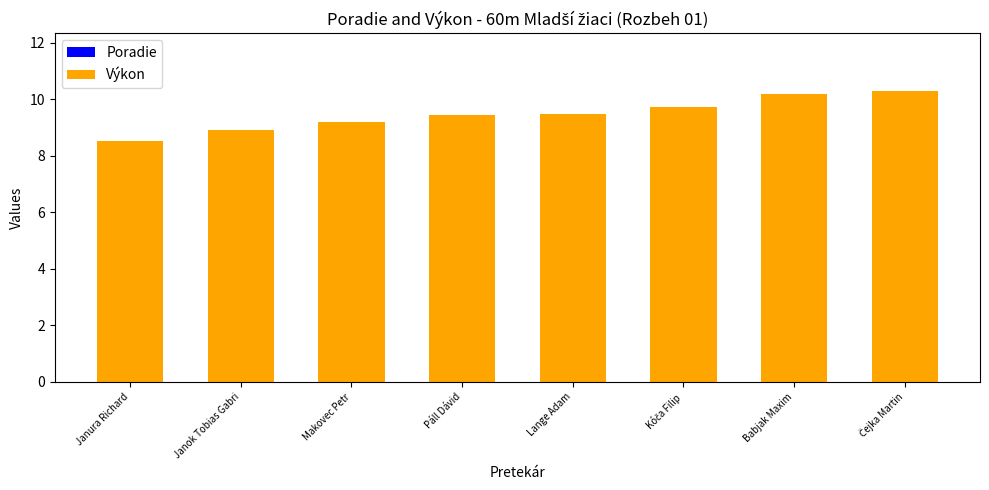

Is it true that Výkon equals 13.0 at Janura Richard?

False